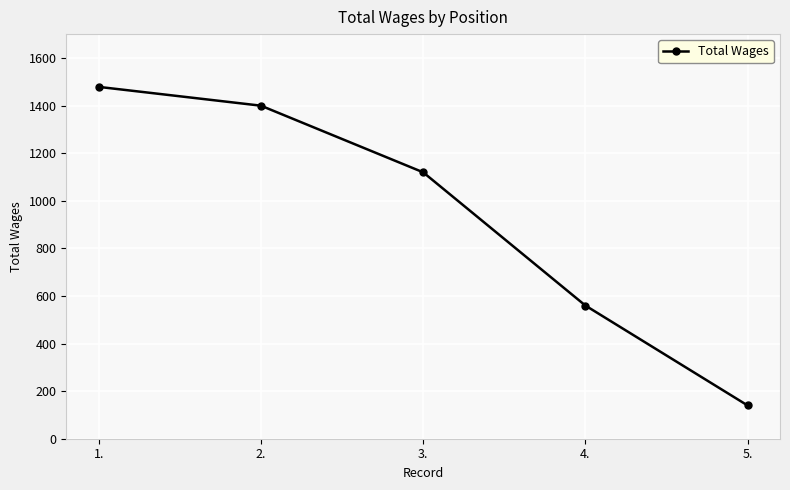

Is it true that the value at 2. is 2083?

False